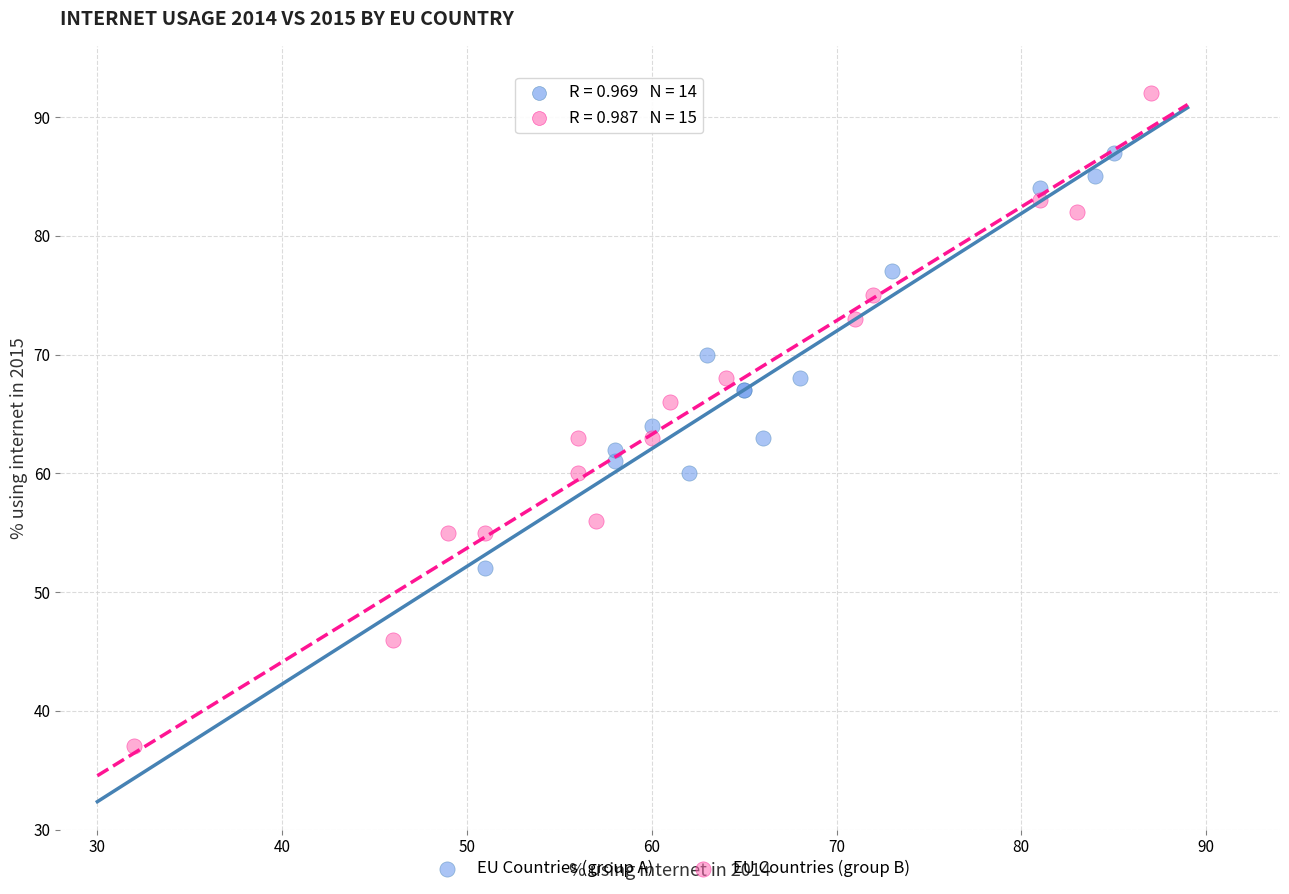

Which series reaches the maximum Y coordinate?

EU Countries (group B)